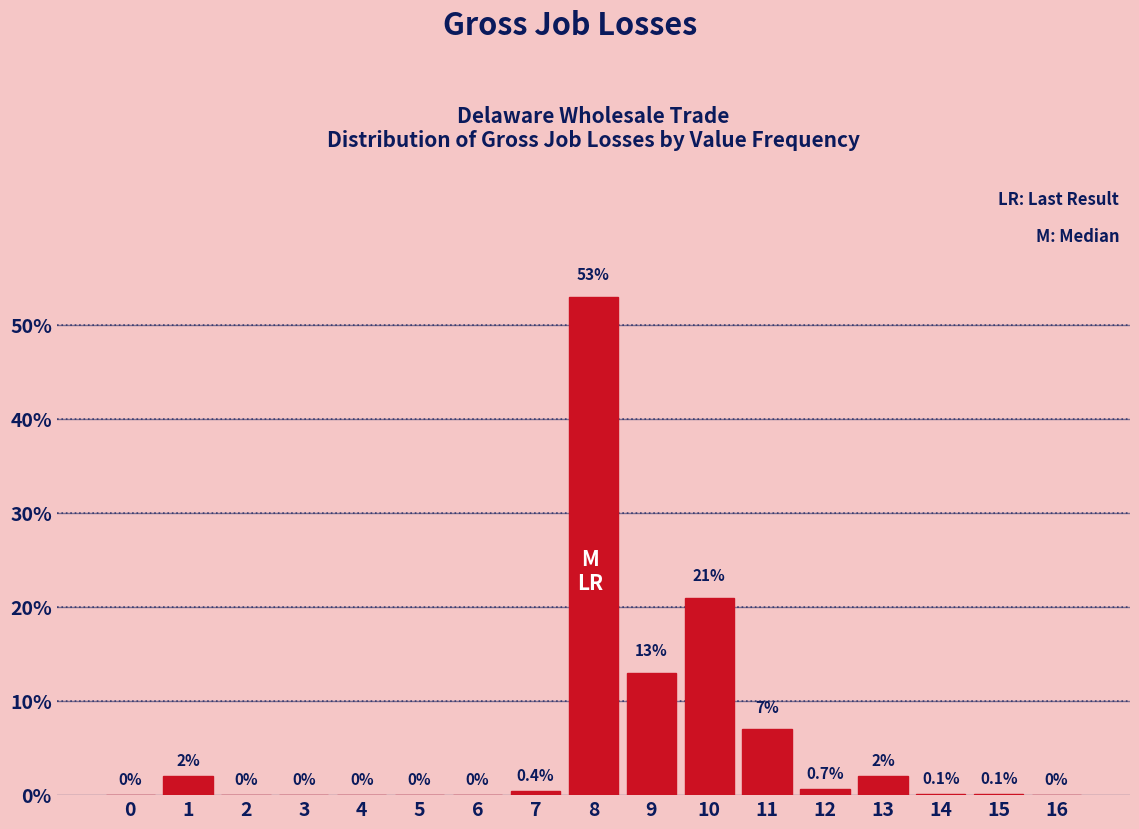

Reading left to right, transcribe all the data shown in this chart.

0=0.0	1=2.0	2=0.0	3=0.0	4=0.0	5=0.0	6=0.0	7=0.4	8=53.0	9=13.0	10=21.0	11=7.0	12=0.7	13=2.0	14=0.1	15=0.1	16=0.0